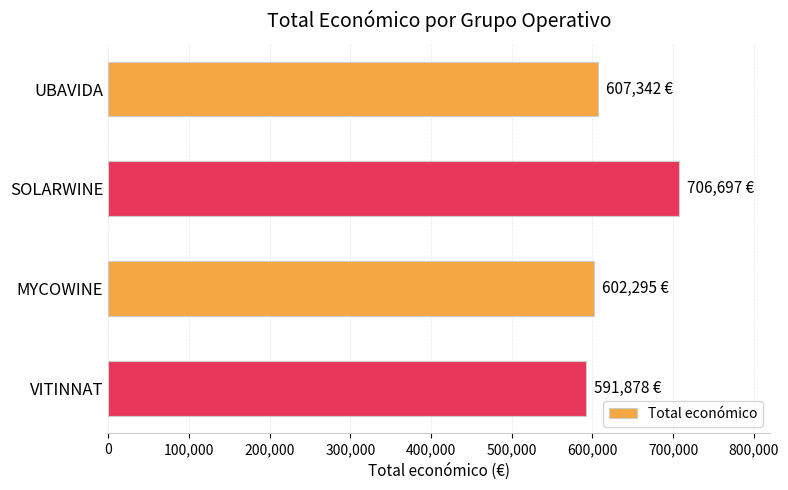

Are the bars horizontal?

Yes